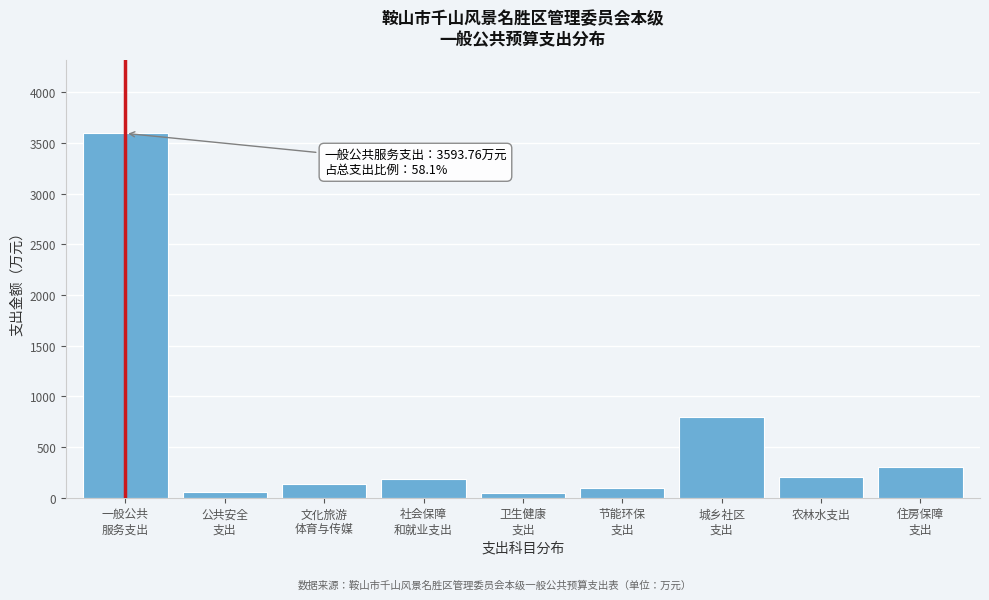

The chart shows a value of 200.0 at 农林水支出. True or false?

True